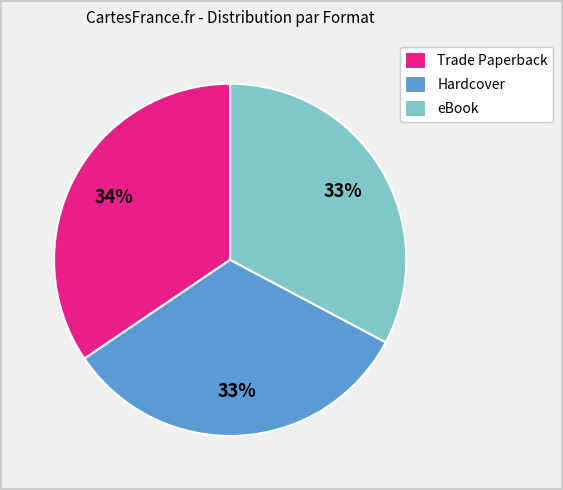

Is there any slice that represents more than half of the pie?

No